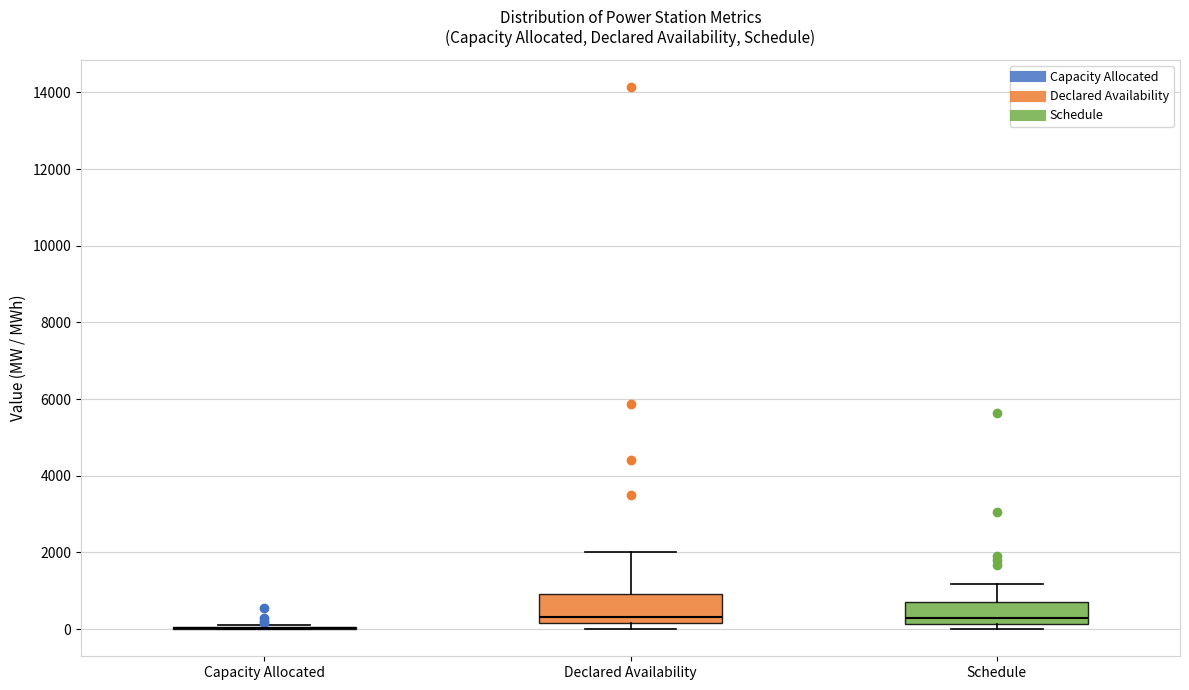

Reading left to right, read every box against the y-axis: the position of its median line, the range the box covers, and the ends of its whiskers. The values are not printed on the chart, so give them approximately, as read against the axis.

Capacity Allocated: box collapsed to a line at 0, whiskers 0 to 200
Declared Availability: median 400, box 200 to 1000, whiskers 0 to 2000
Schedule: median 200 (just above the box's lower edge), box 200 to 800, whiskers 0 to 1200